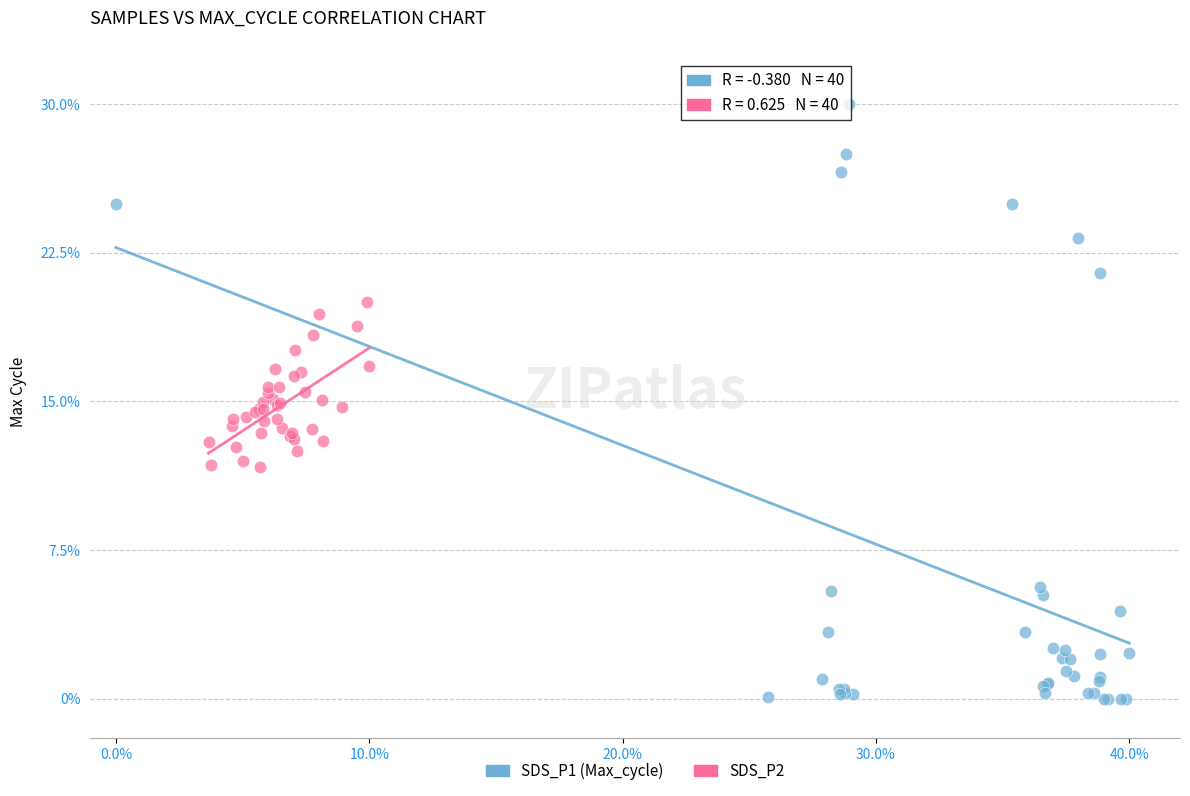

Which series reaches the maximum Y coordinate?

SDS_P1 (Max_cycle)